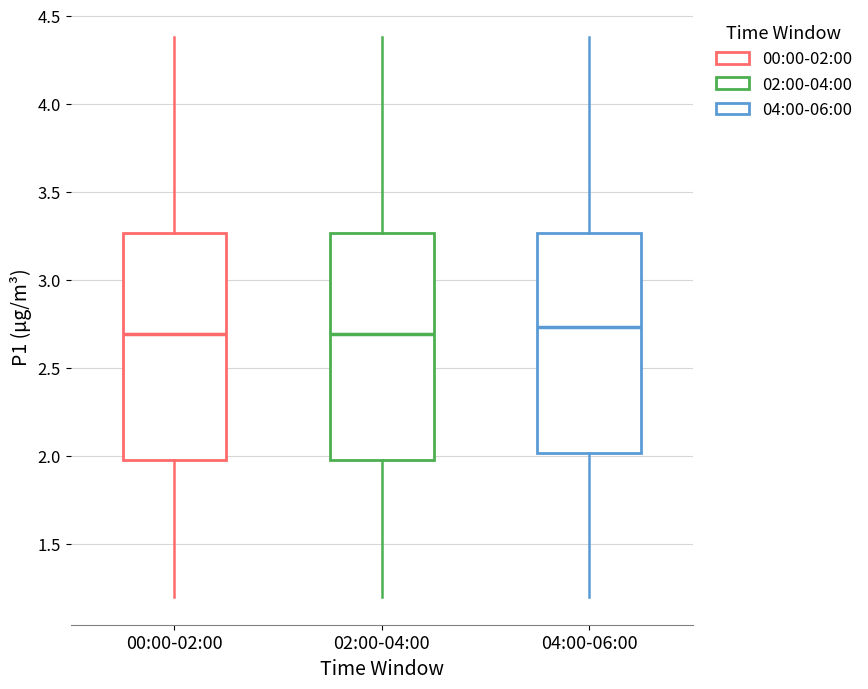

Reading left to right, transcribe this box plot: for each box, give where its median line is, the range the box spans, and where its two whiskers end, as read against the y-axis. The values are not printed on the chart, so give them approximately, as read against the axis.

00:00-02:00: median 2.70, box 2.00 to 3.25, whiskers 1.20 to 4.40
02:00-04:00: median 2.70, box 2.00 to 3.25, whiskers 1.20 to 4.40
04:00-06:00: median 2.75, box 2.00 to 3.25, whiskers 1.20 to 4.40